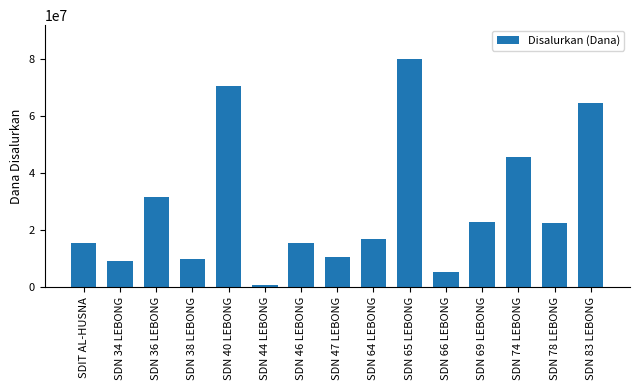

The value at SDN 64 LEBONG is 16875000. True or false?

True